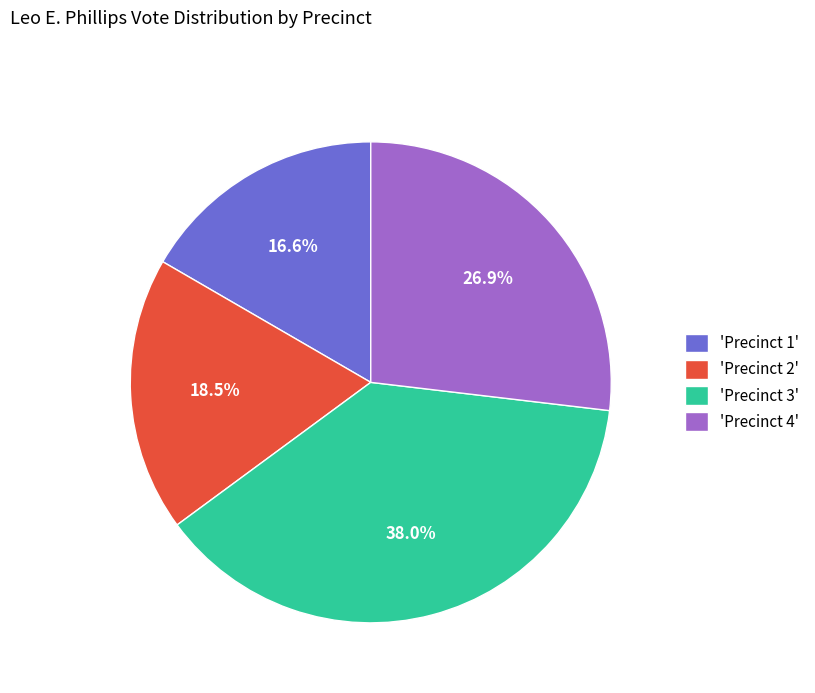

Combined, do 'Precinct 4' and 'Precinct 1' account for over 50%?

No